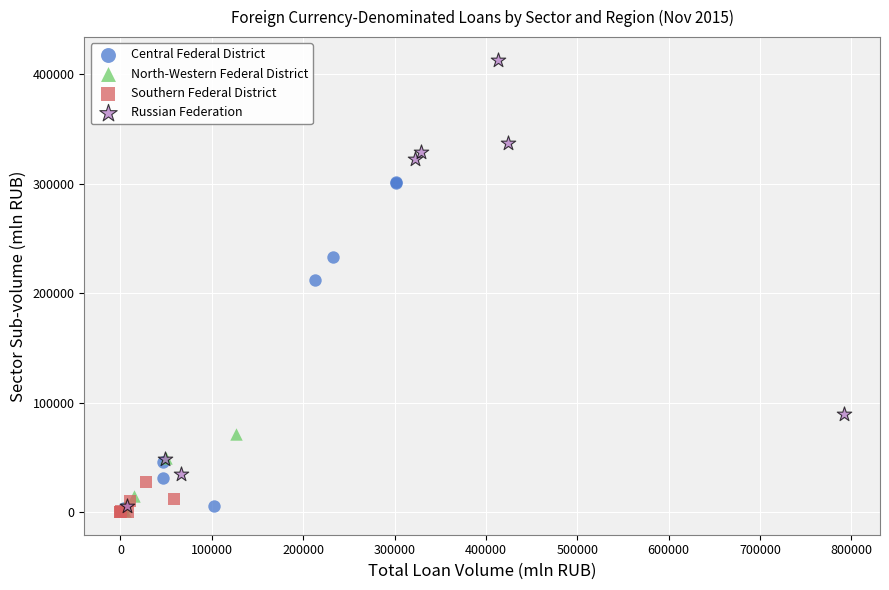

Which series contains the highest Y value?

Russian Federation